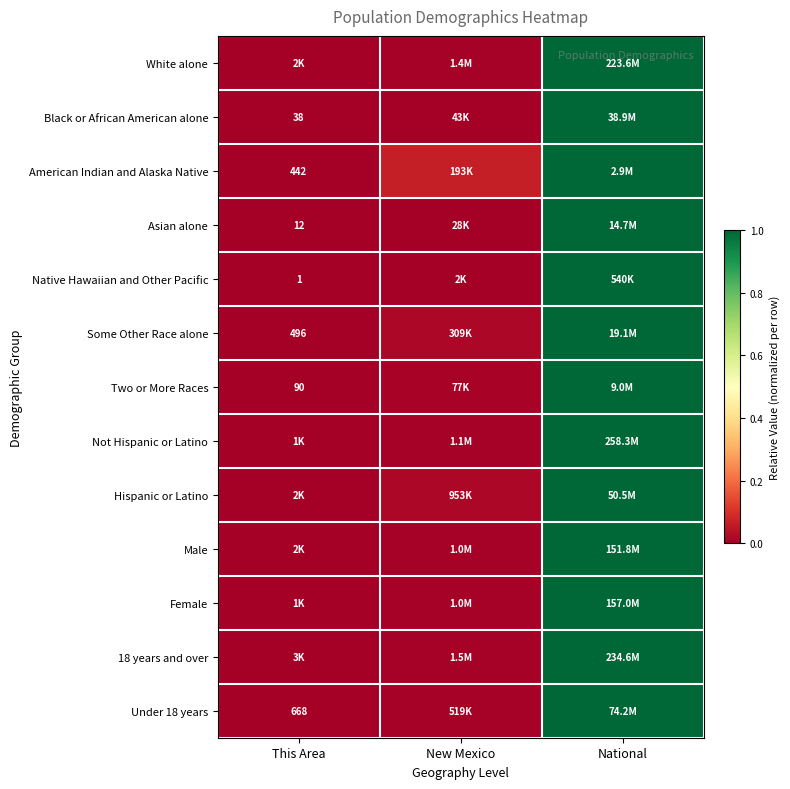

At which label does Female reach its minimum?

This Area